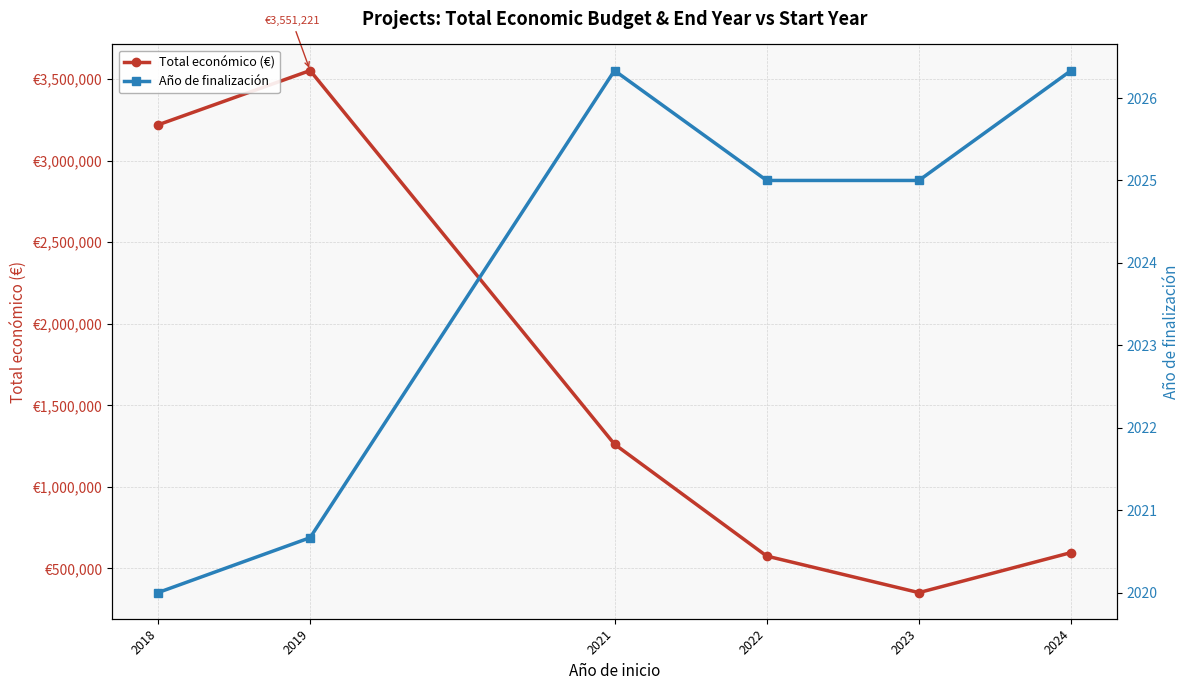

Does the chart have visible grid lines?

Yes